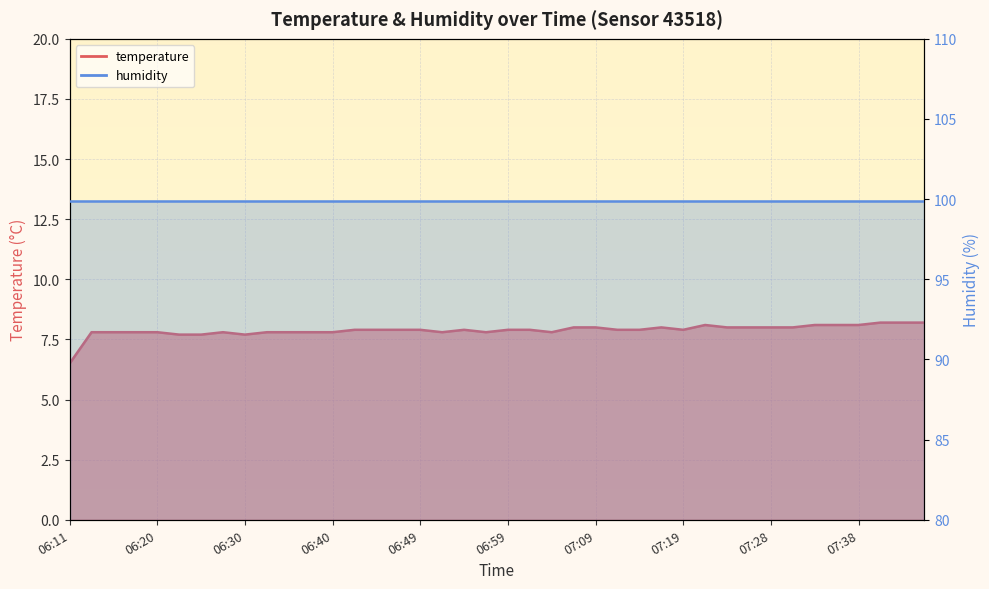

What is the sum of all values?

315.2